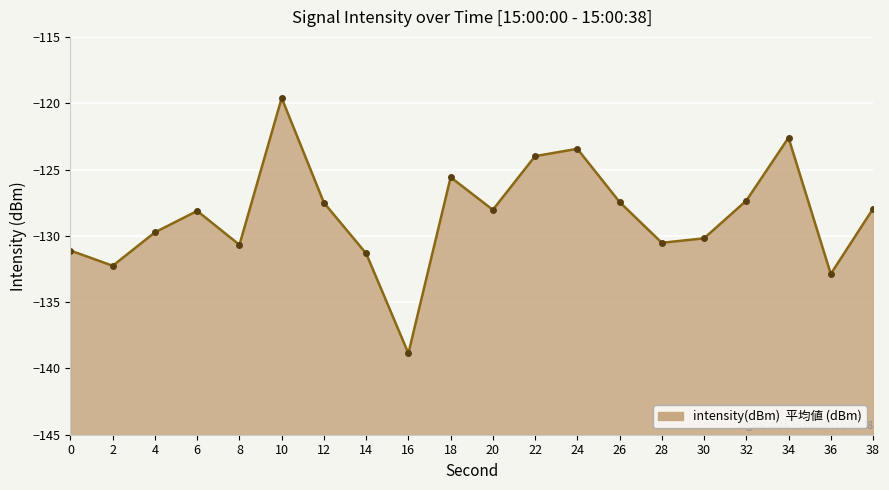

Where is the first local maximum?

6